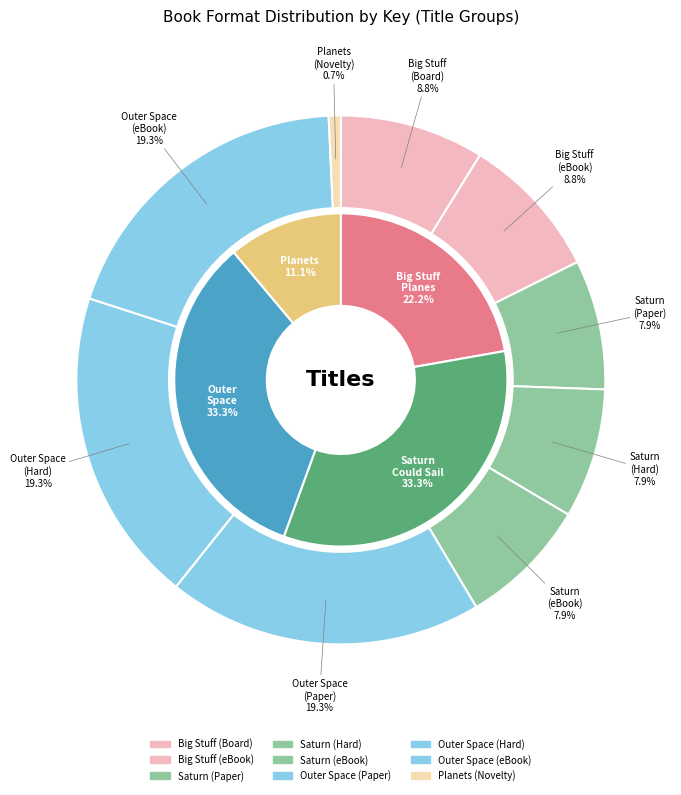

What percentage is NOT represented by Saturn Could Sail (Enhanced eBook)?

92.1%